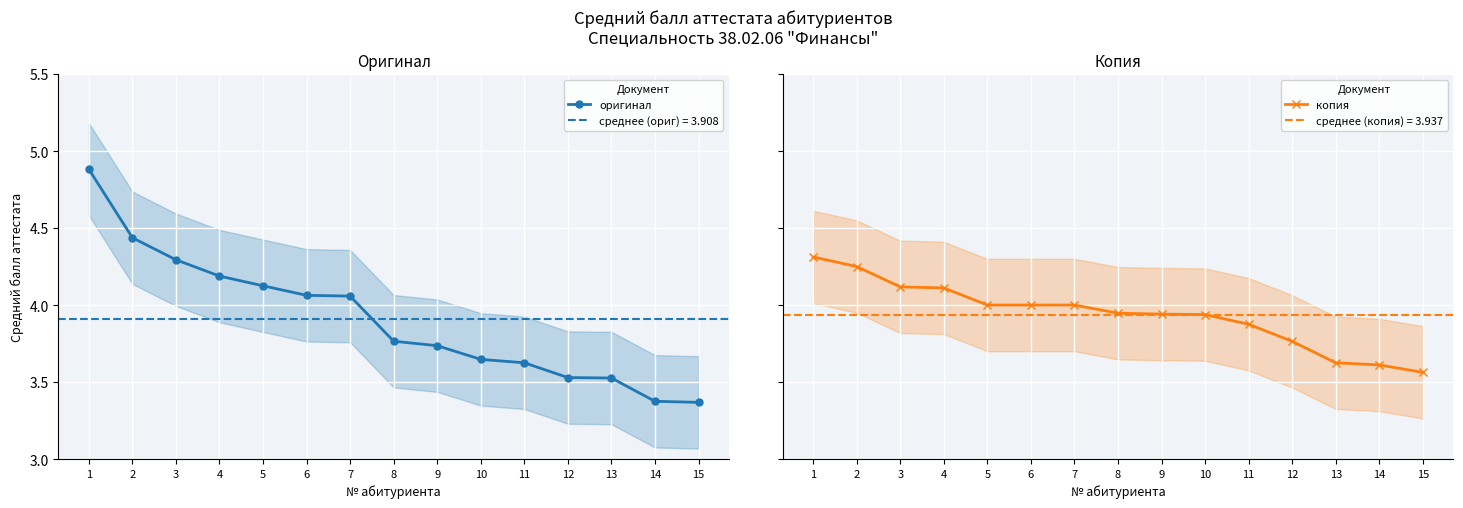

Which series has the largest total across all categories?

копия